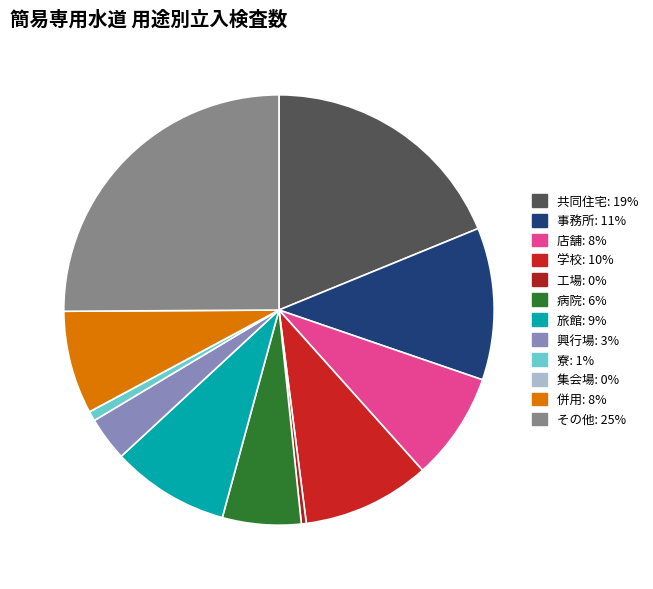

To the nearest percent, what is the difference between the largest and smallest slice percentages?

25%